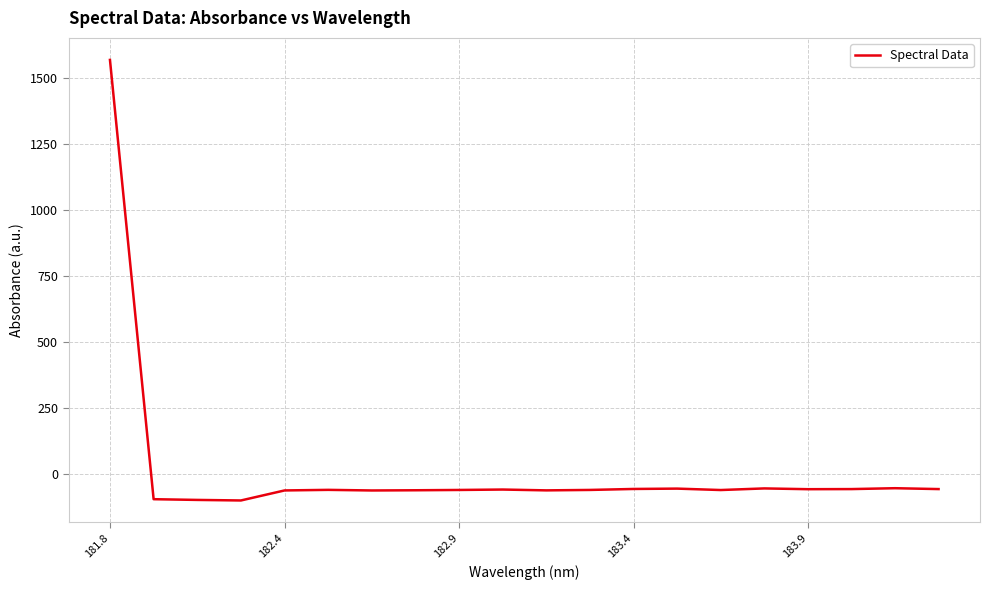

What is the smallest value displayed?

-98.7